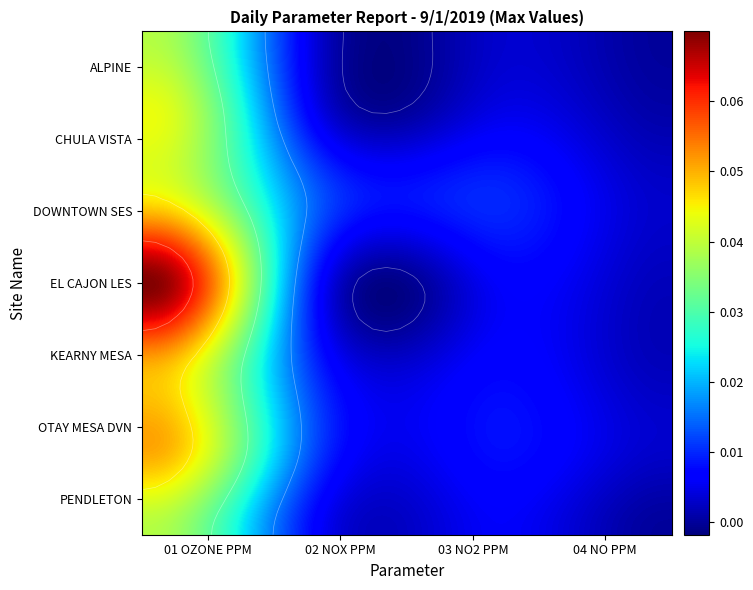

Which series has the widest spread of values?

EL CAJON LES